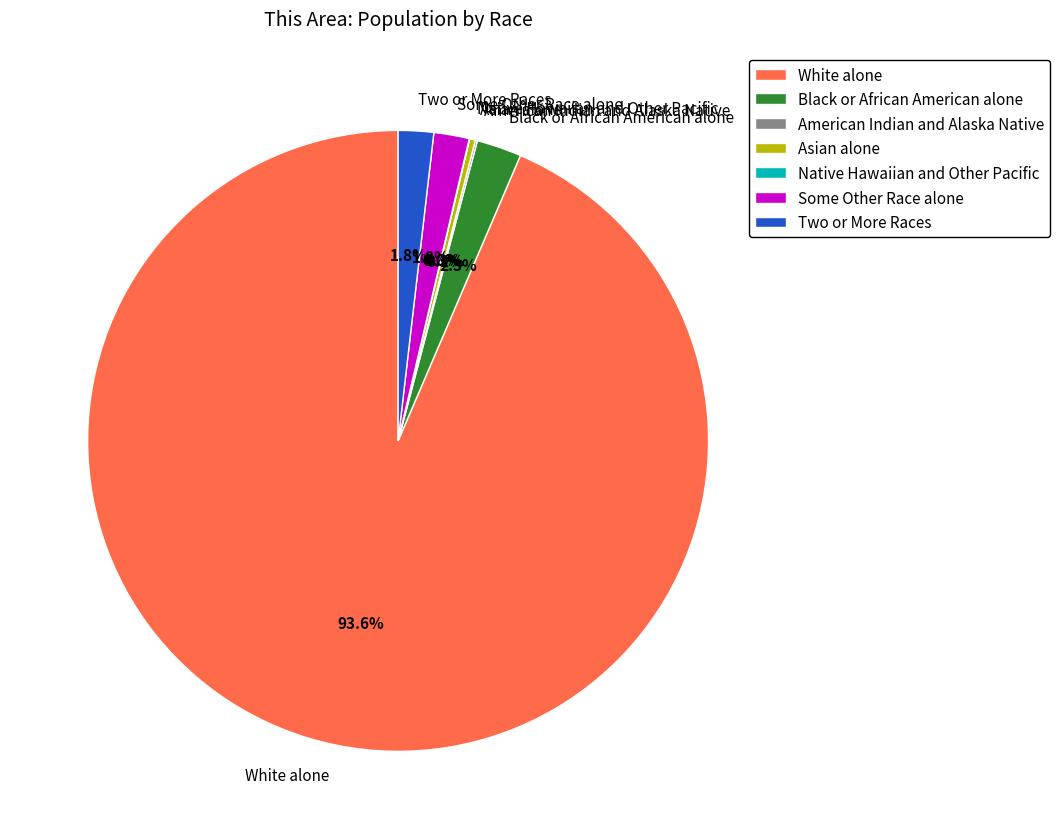

Approximately how many times larger is the value at Asian alone compared to Black or African American alone?

0.1